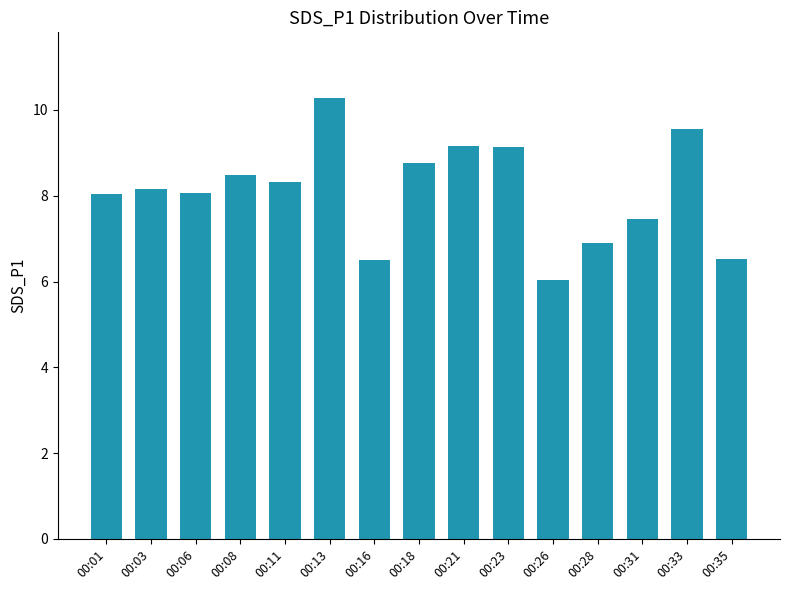

The chart shows a value of 6.5 at 00:35. True or false?

True